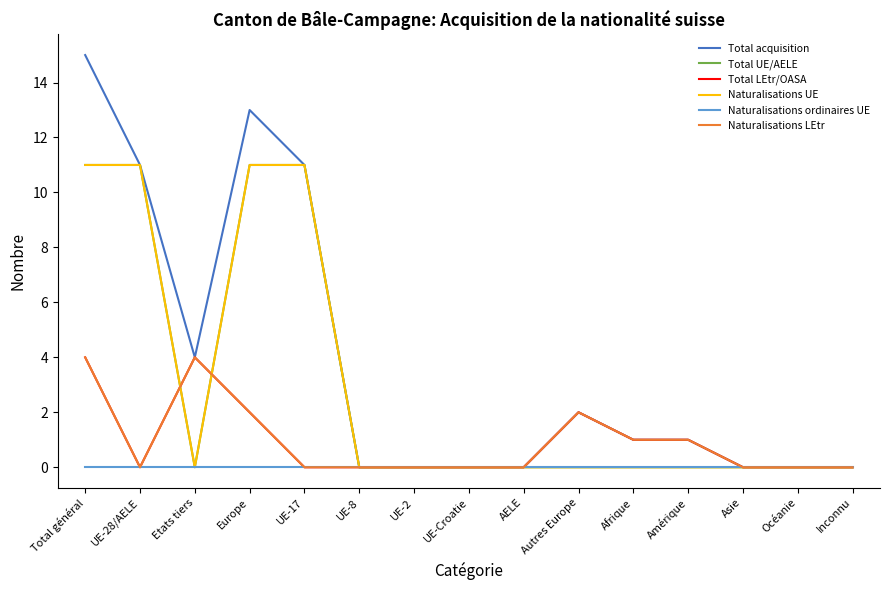

At which label does Total acquisition reach its peak?

Total général